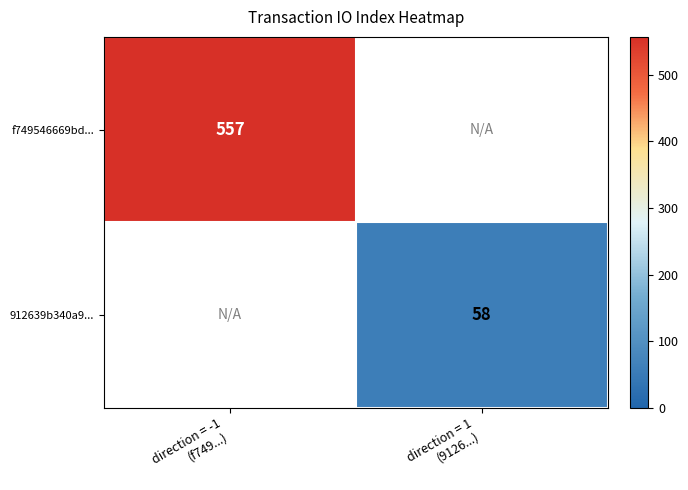

Which series has the largest range (max minus min)?

f749546669bd...